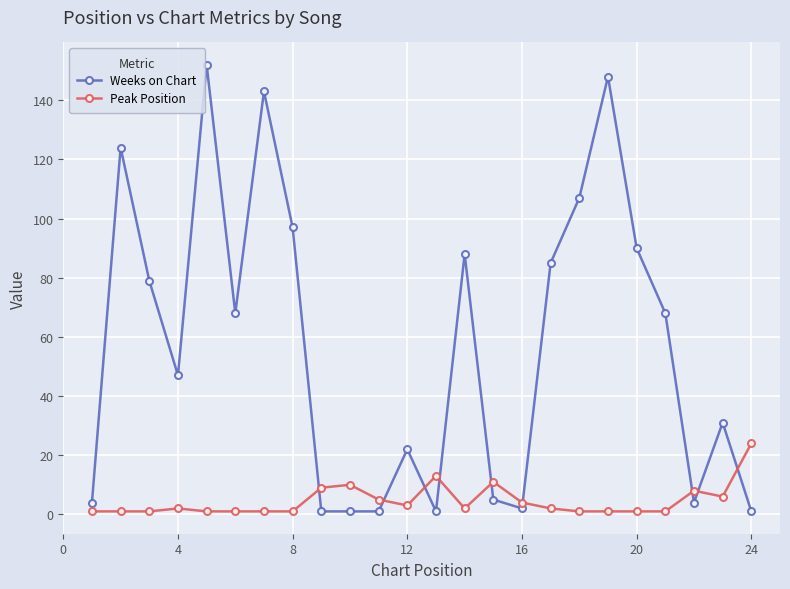

What is the difference between the second highest and second lowest values in the Weeks on Chart series?

147